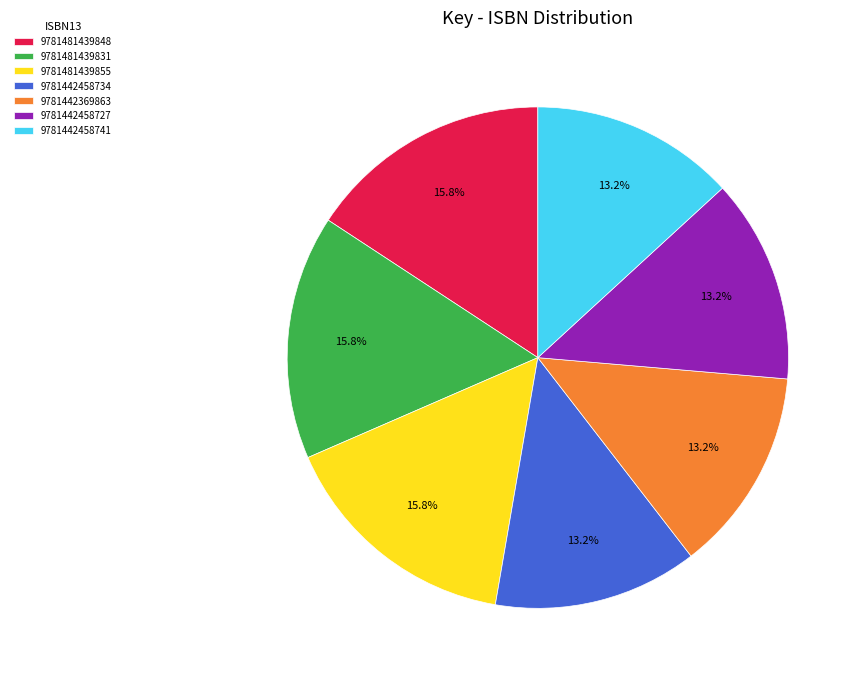

Does any single category account for the majority?

No